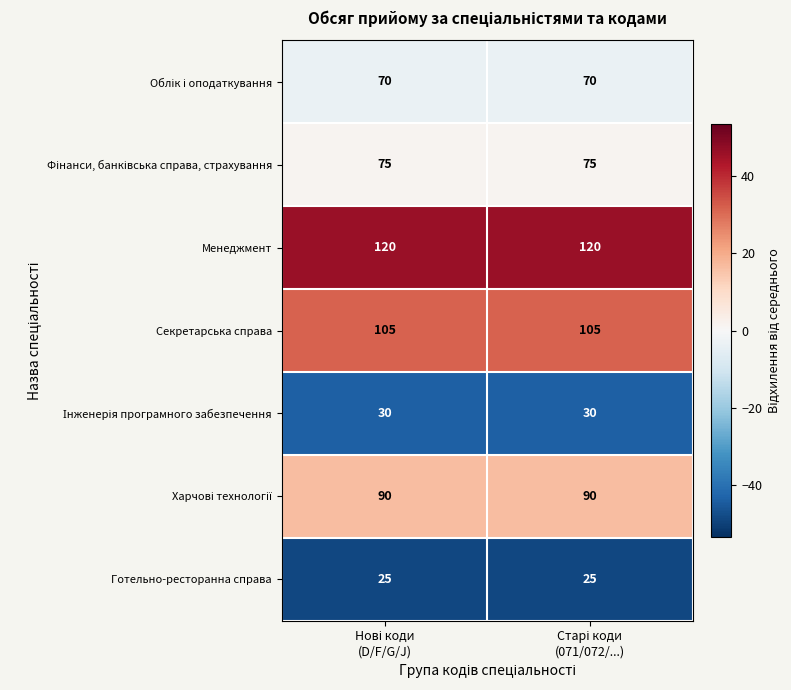

Which series has the largest total across all categories?

Менеджмент